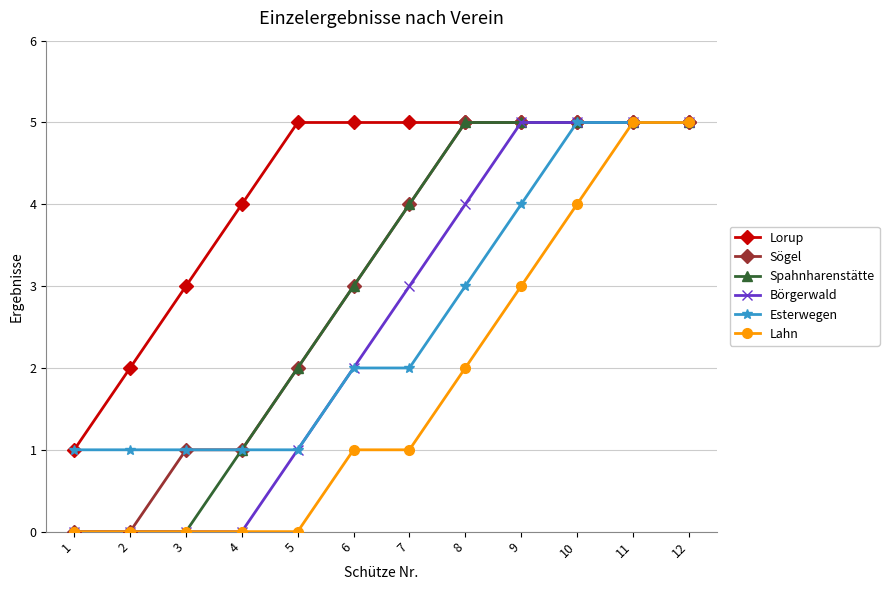

Is the value of Esterwegen at 9 greater than the value of Sögel at 10?

No